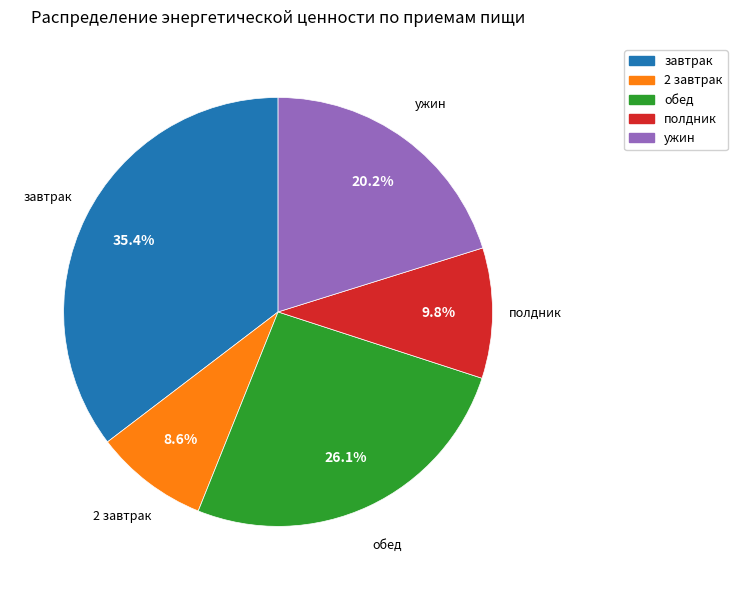

The полдник slice represents 3% of the pie. True or false?

False